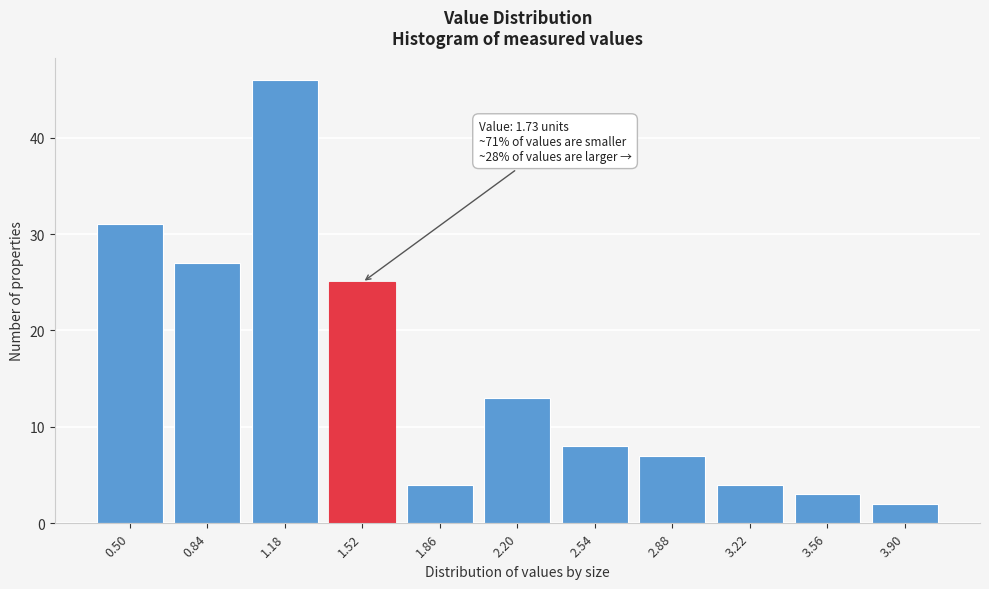

Reading right to left, list all the values displayed in this chart.

2	3	4	7	8	13	4	25	46	27	31